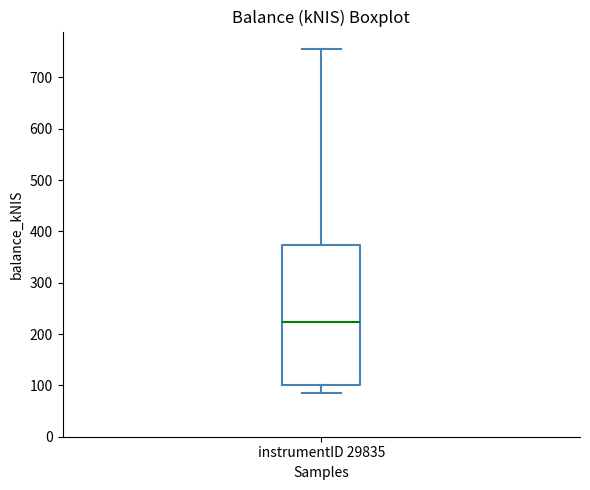

Transcribe this box plot: give where the median line is, the range the box spans, and where the two whiskers end, as read against the y-axis. The values are not printed on the chart, so give them approximately, as read against the axis.

median 220, box 100 to 370, whiskers 90 to 760